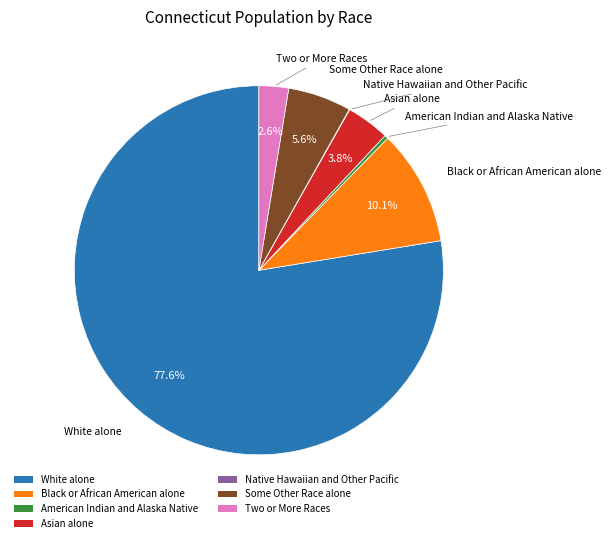

Between Two or More Races and Some Other Race alone, which is larger?

Some Other Race alone